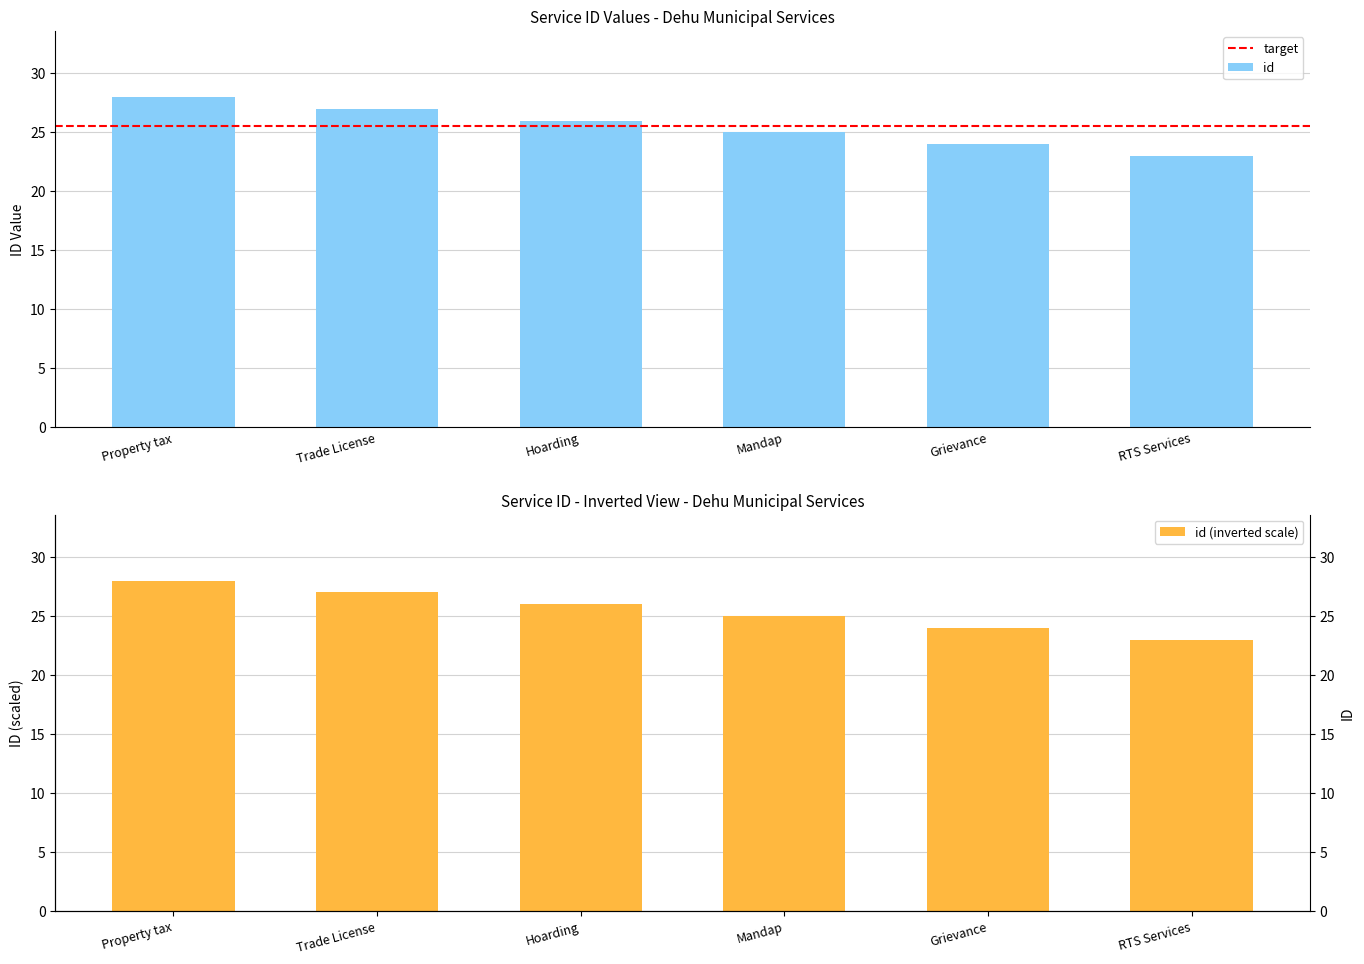

List the labels in order of value, largest first.

Property tax, Trade License, Hoarding, Mandap, Grievance, RTS Services